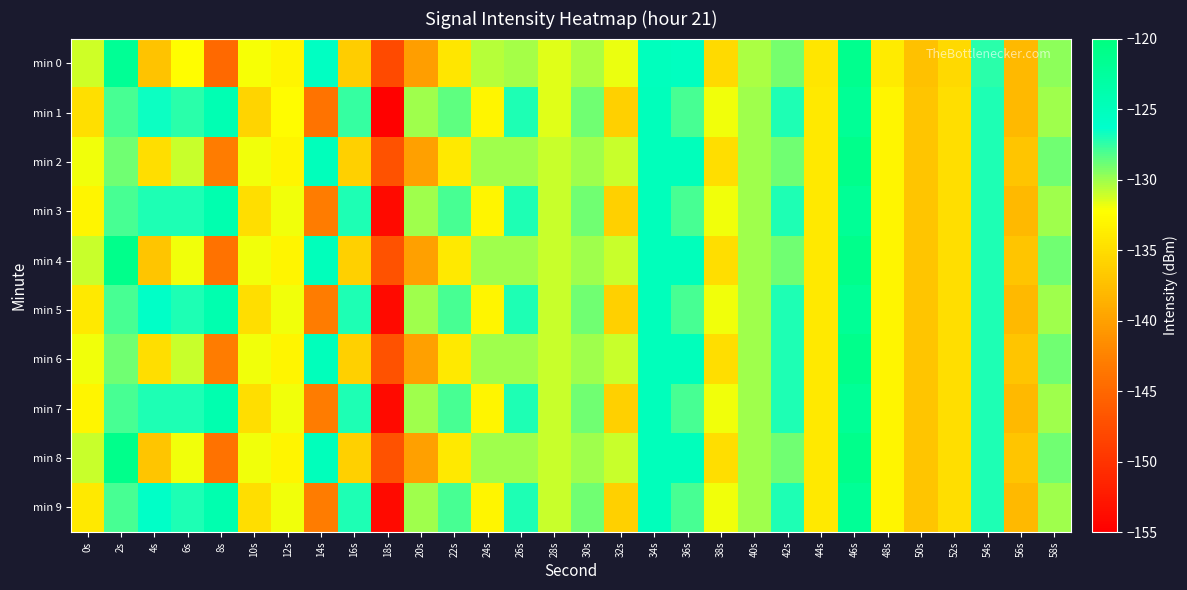

At which category does the chart reach its peak across all series?

46s